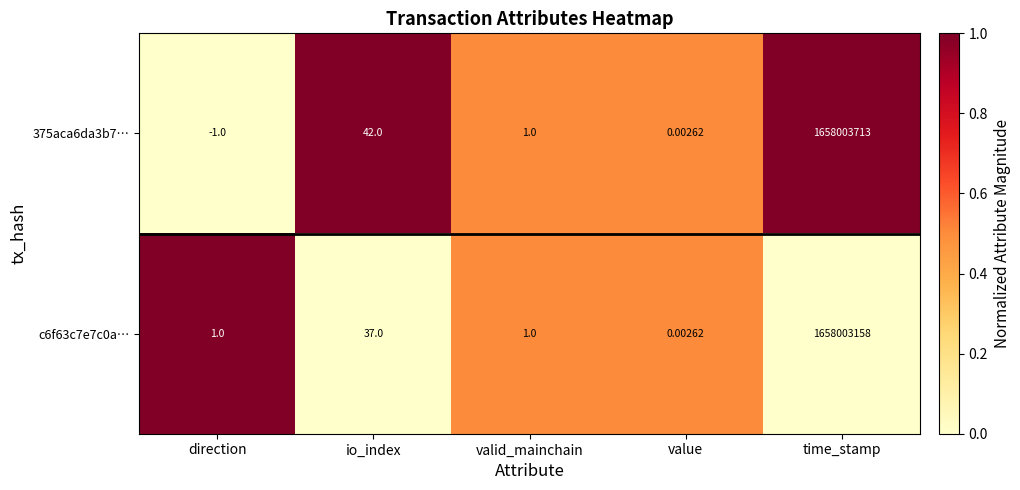

Count the number of categories in the chart.

5